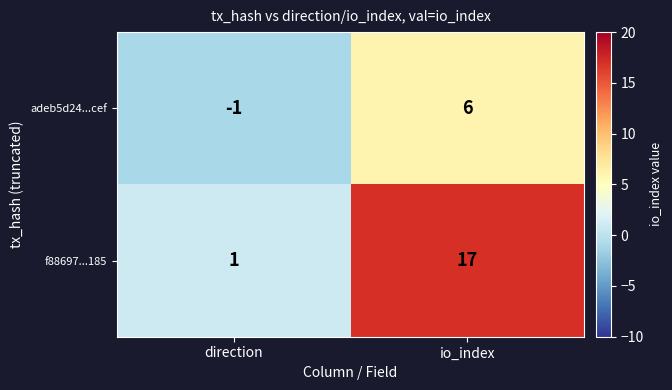

What is the sum of the f88697...185 values at io_index and direction?

18